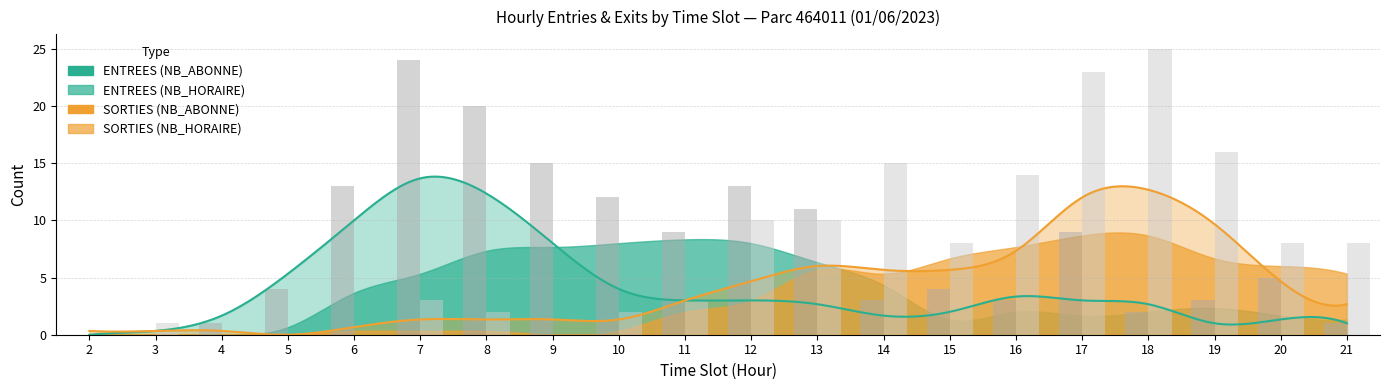

The value of ENTREES (raw total) at 20 is 2. True or false?

False